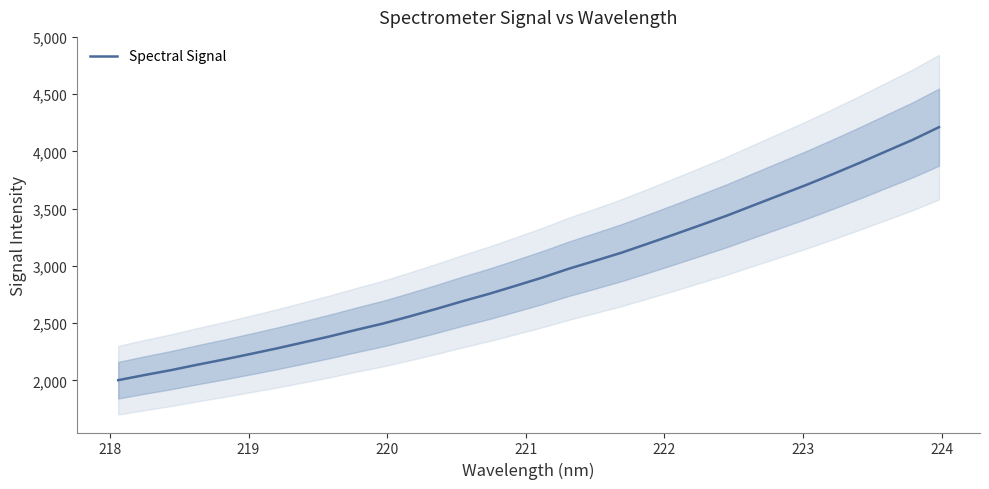

True or false: the data has more than 2 interior local peaks.

False